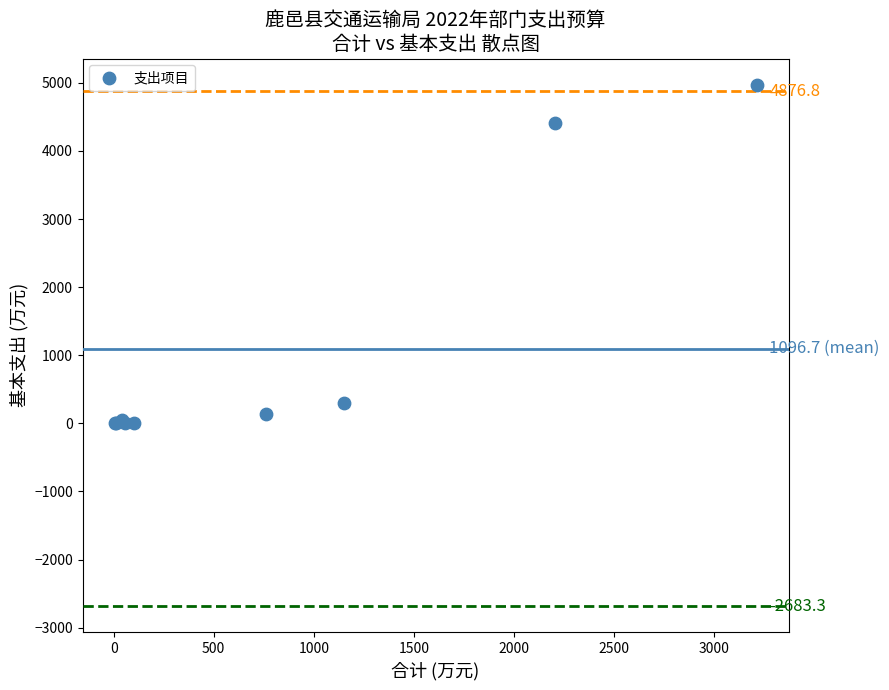

What Y value in the scatter plot is closest to 2486?

4410.8